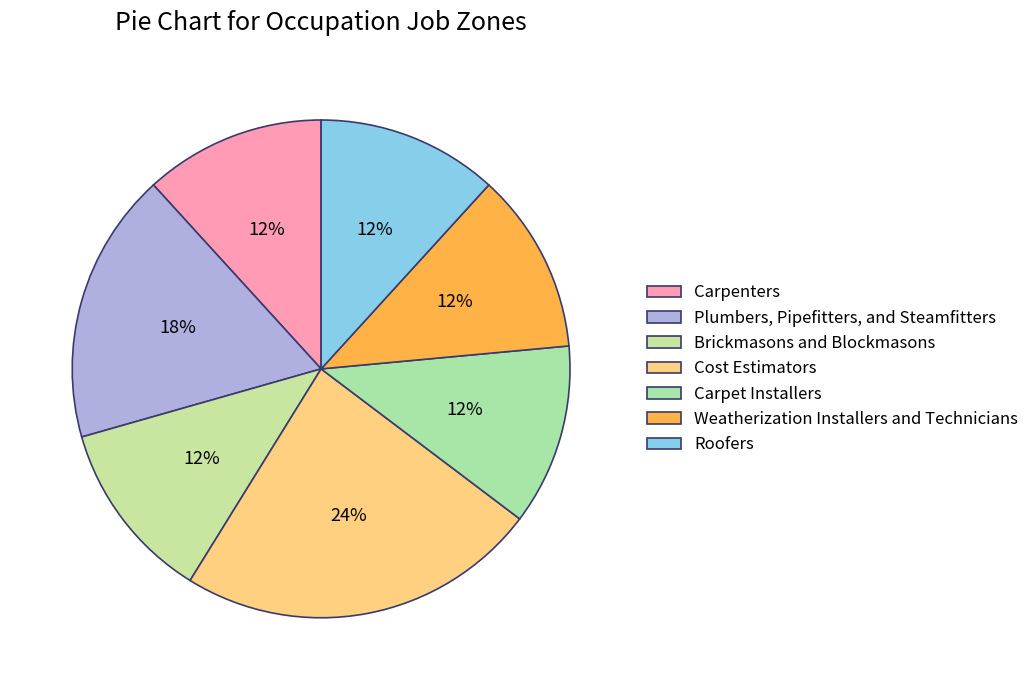

Which has a higher value, Carpenters or Brickmasons and Blockmasons?

Carpenters